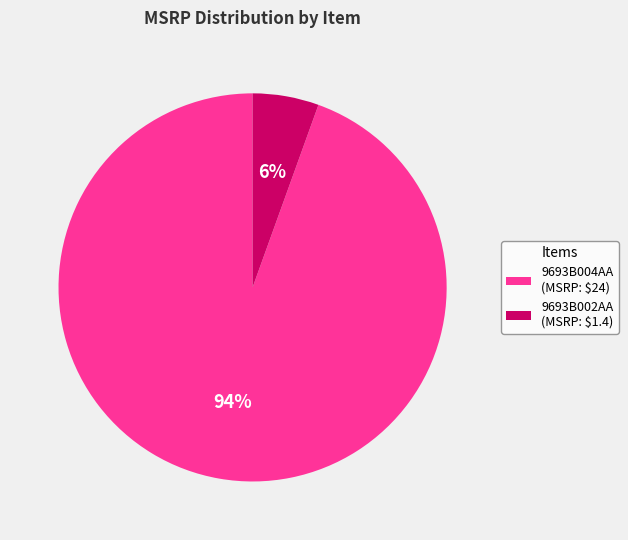

Is it true that 9693B002AA (MSRP: $1.4) is 6% of the pie?

True